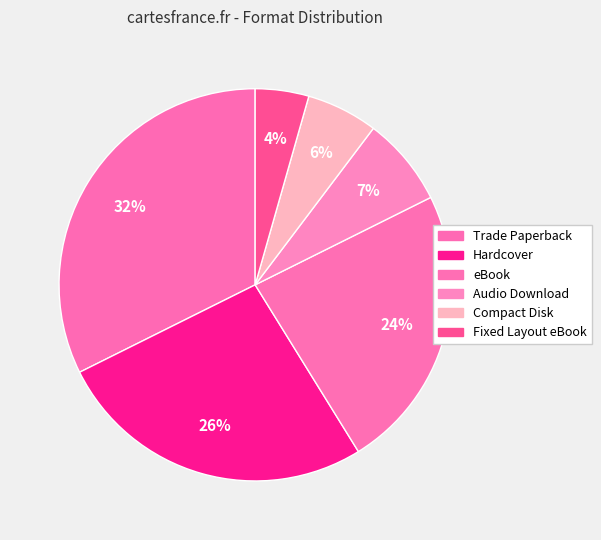

Is there a majority slice in this chart?

No